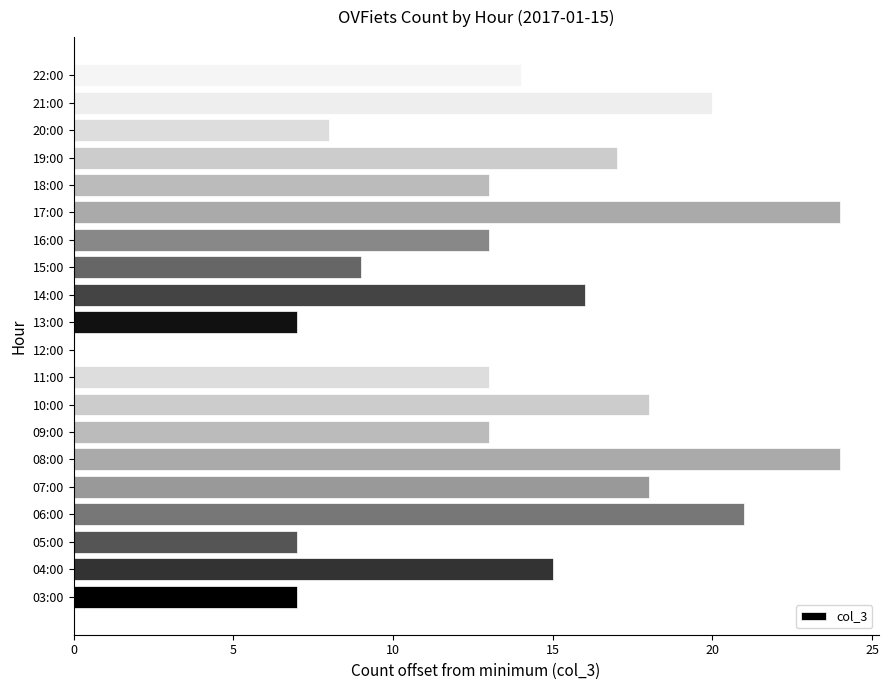

What is the sum of all values?

277